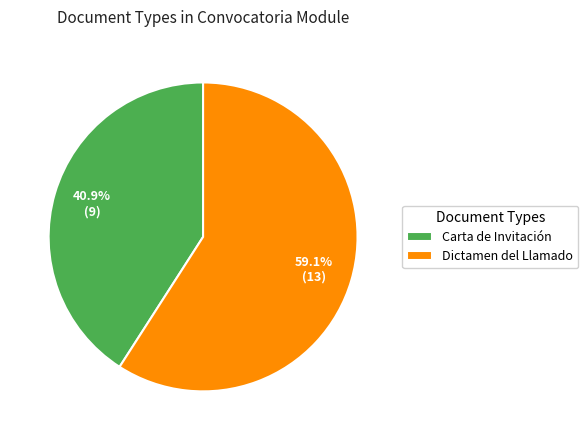

To the nearest percent, what is the average slice percentage?

50%